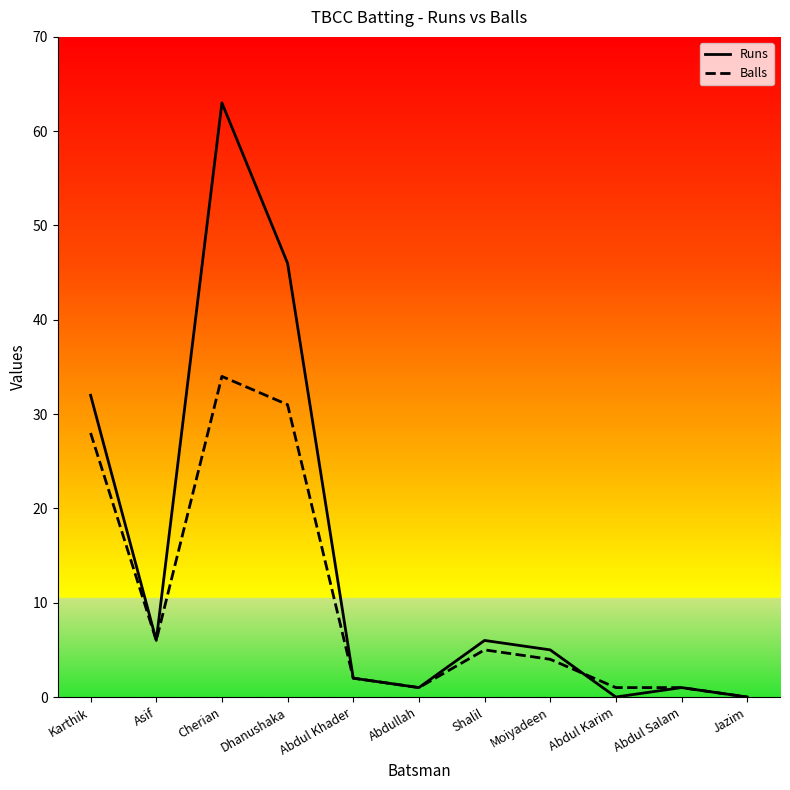

What is the label of the 8th point from the left?

Moiyadeen